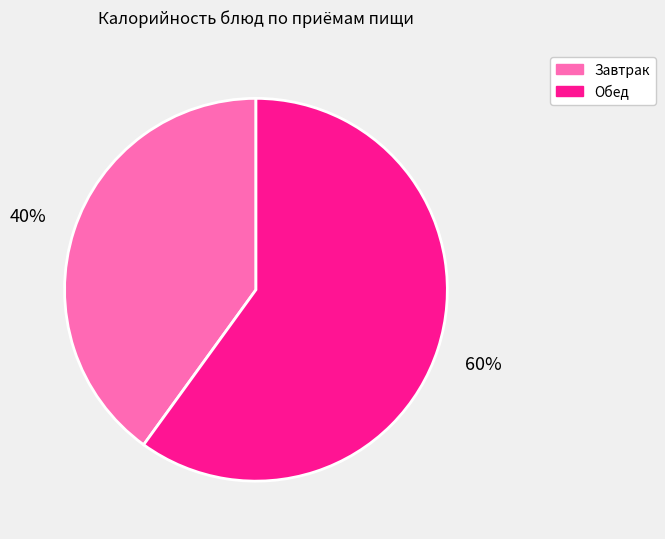

Is it true that Обед is 60% of the pie?

True